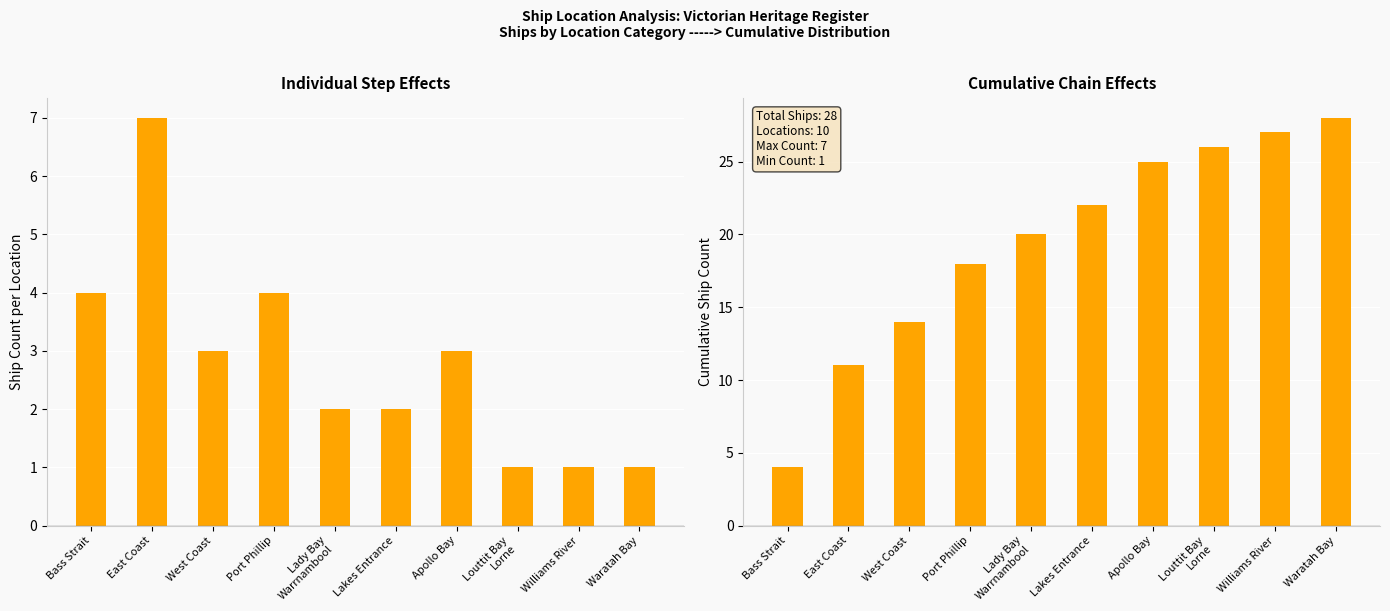

What is the sum of all Ship Count values?

28